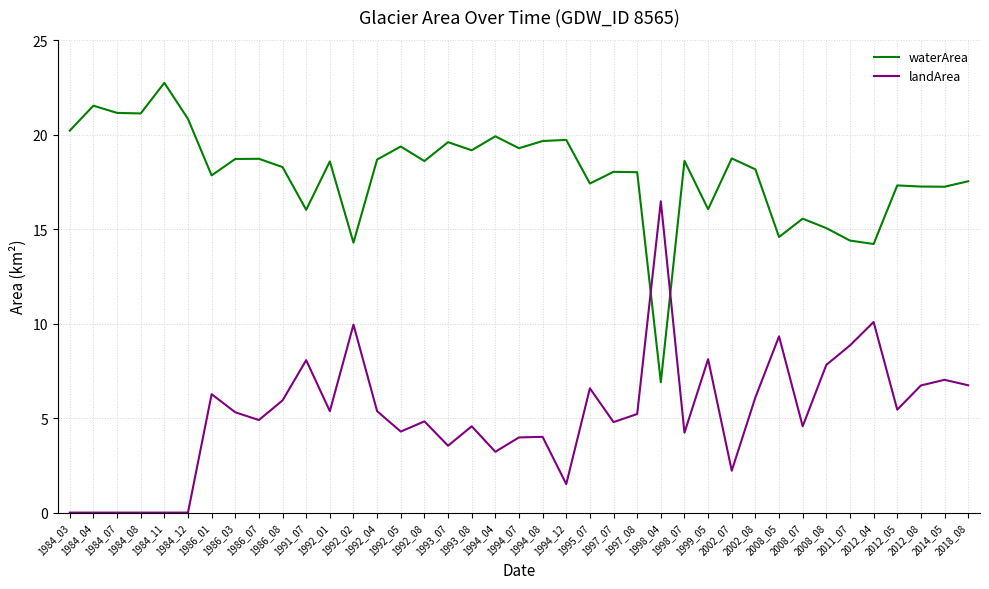

Where does the waterArea series first go above 18?

1984_03